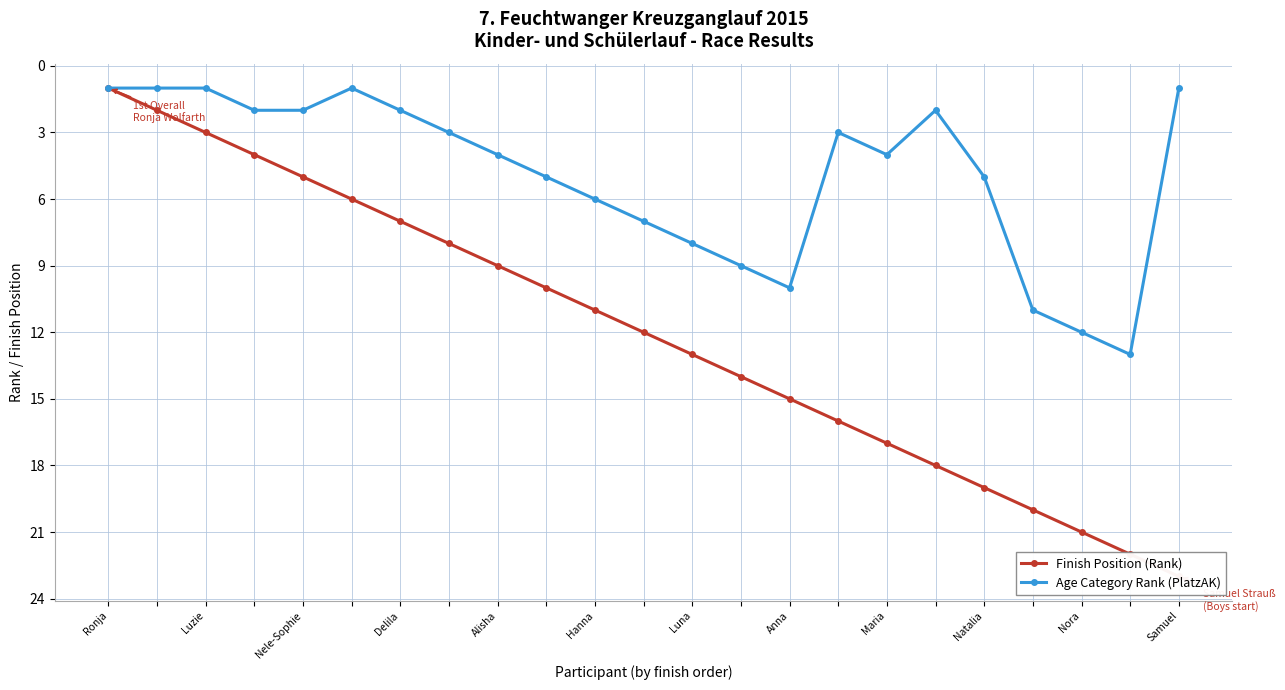

True or false: Finish Position (Rank) and Age Category Rank (PlatzAK) intersect in this chart.

False